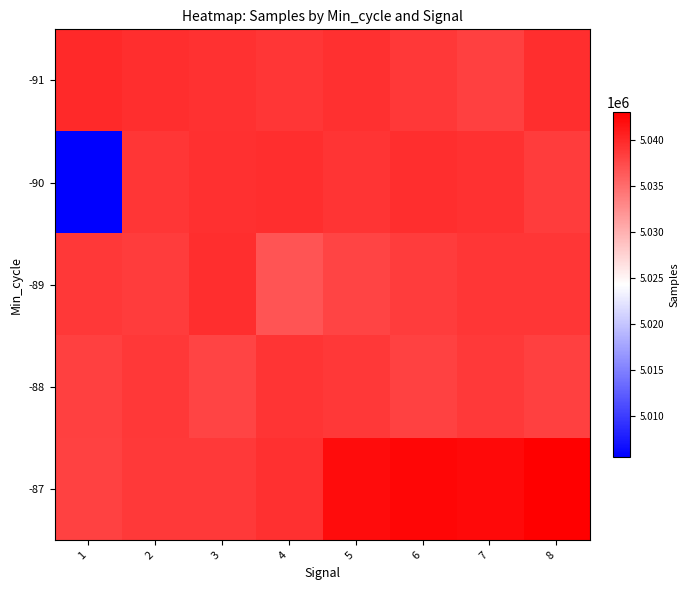

What is the smallest value displayed?

5005449